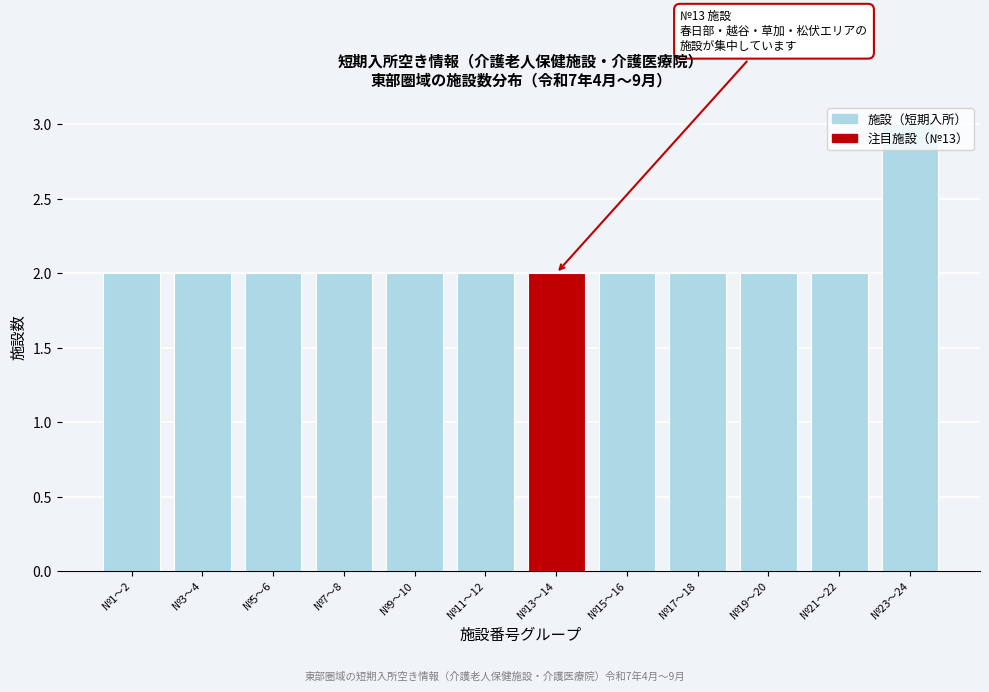

The value at №7〜8 is 2. True or false?

True